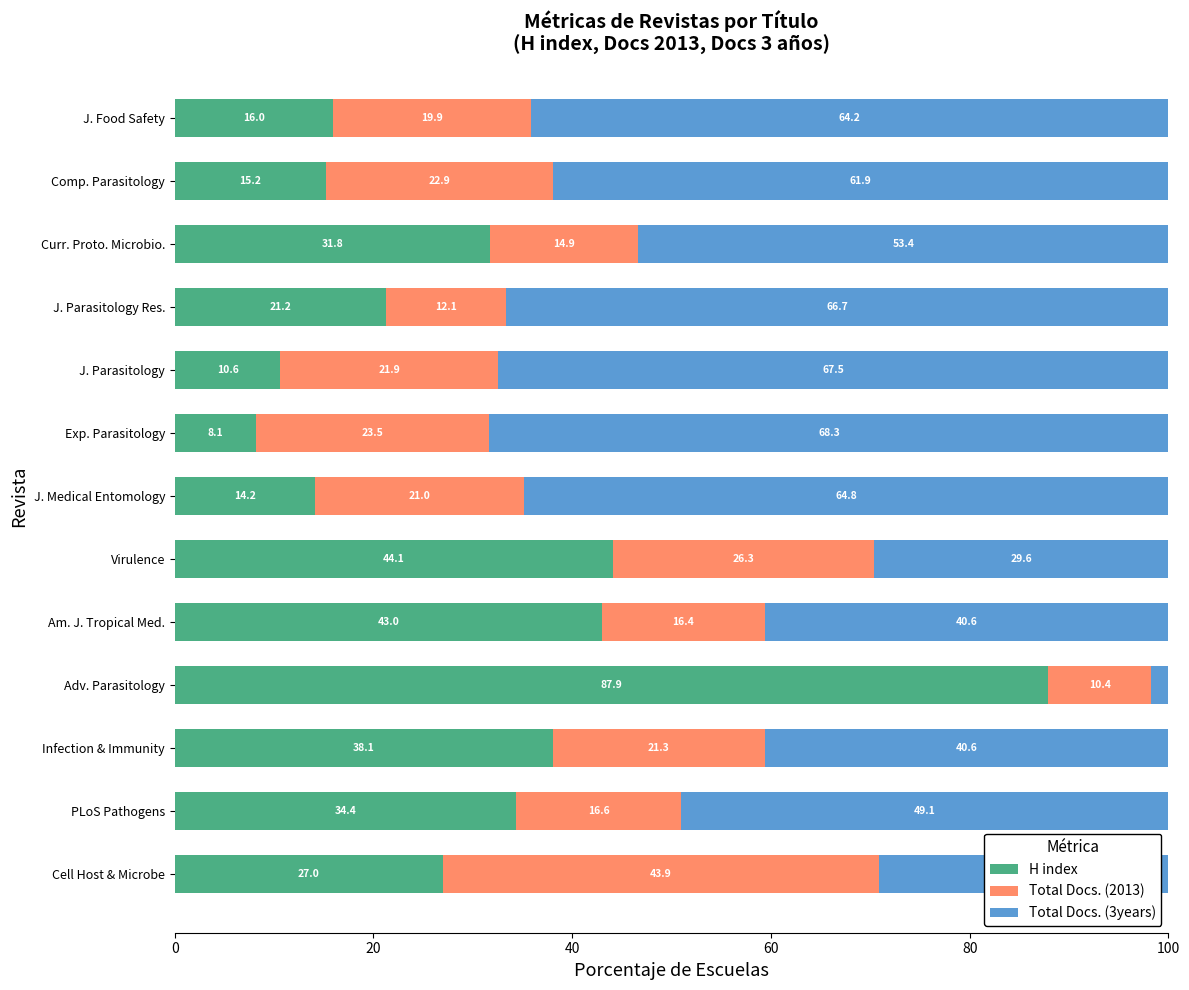

Which category has the highest value in the H index series?

Adv. Parasitology